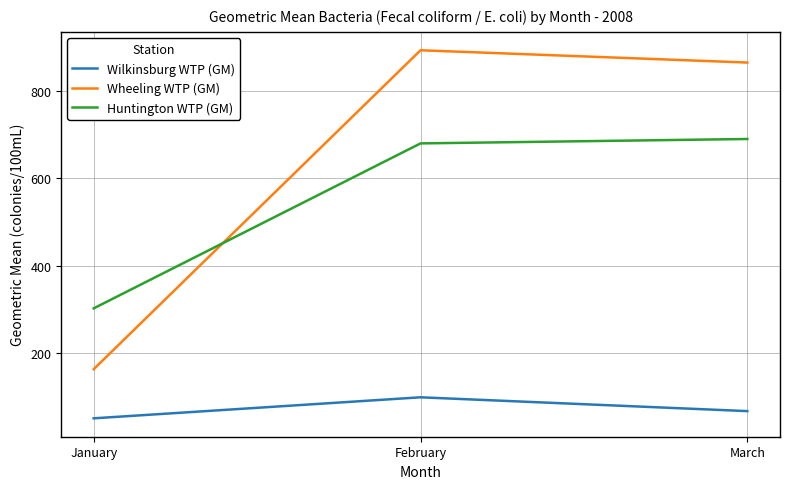

The value of Wilkinsburg WTP (GM) at January is 51.4. True or false?

True